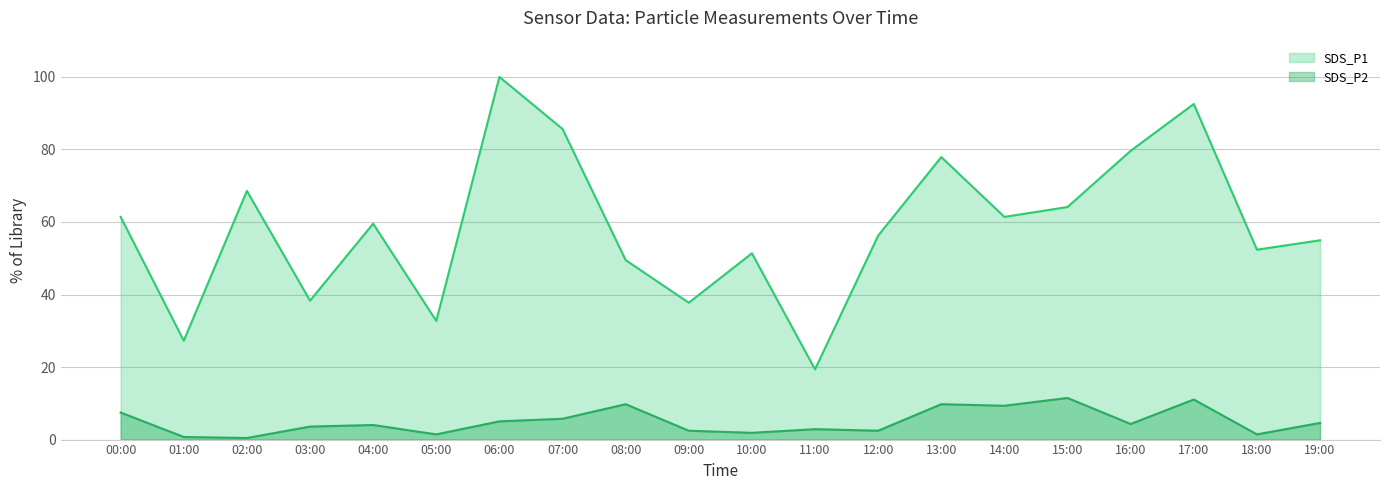

Which series has the largest total across all categories?

SDS_P1